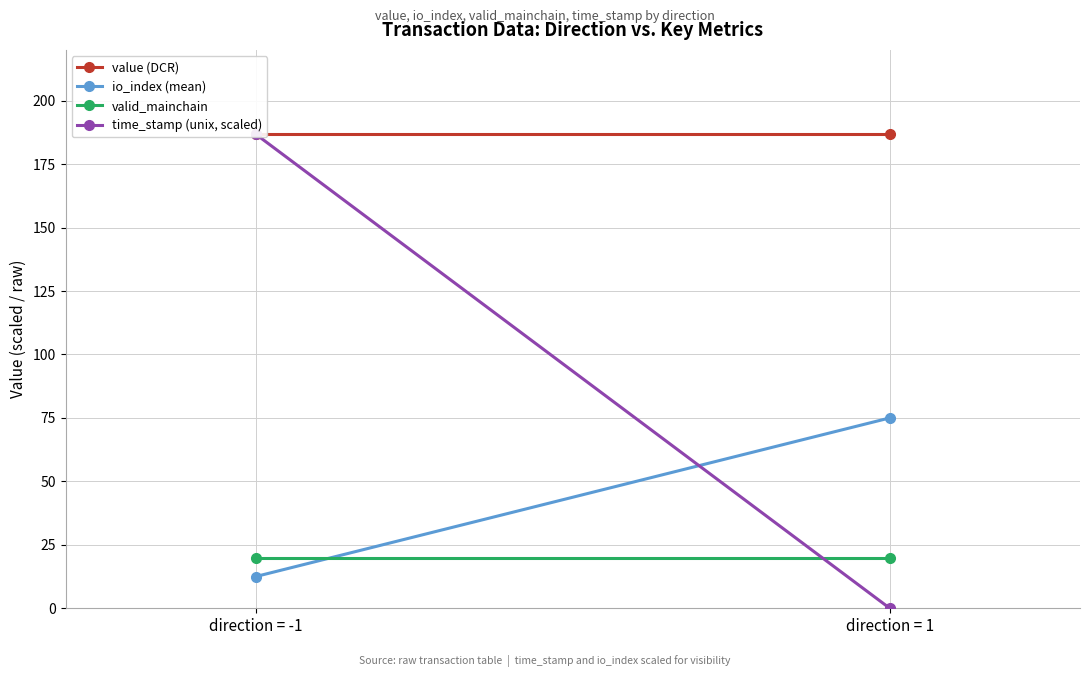

What is the label of the 1st point from the right?

direction = 1